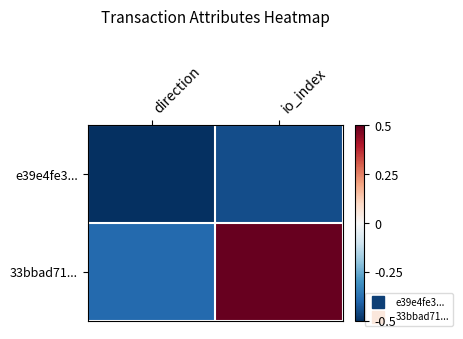

What is the total value across all series at direction?

-0.9